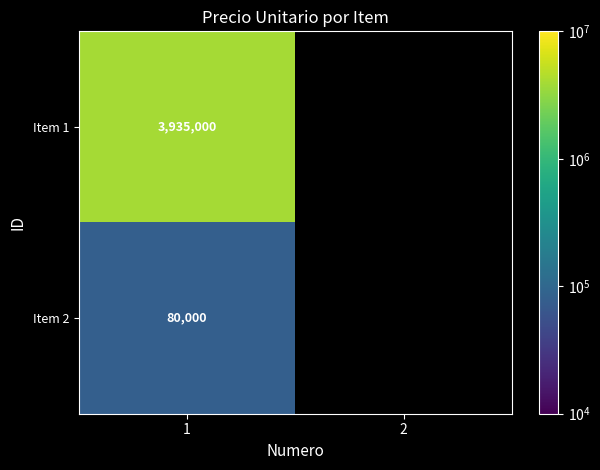

True or false: Item 2 has a value of 80000 at 1.

True